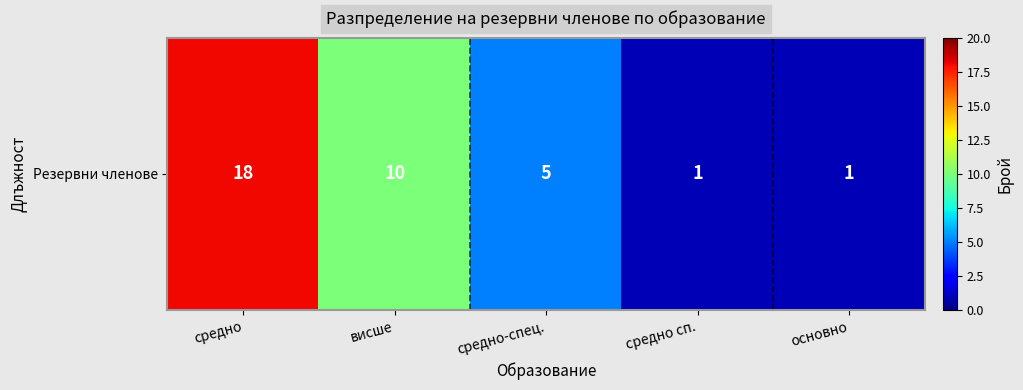

Reading left to right, transcribe all the data shown in this chart.

18	10	5	1	1